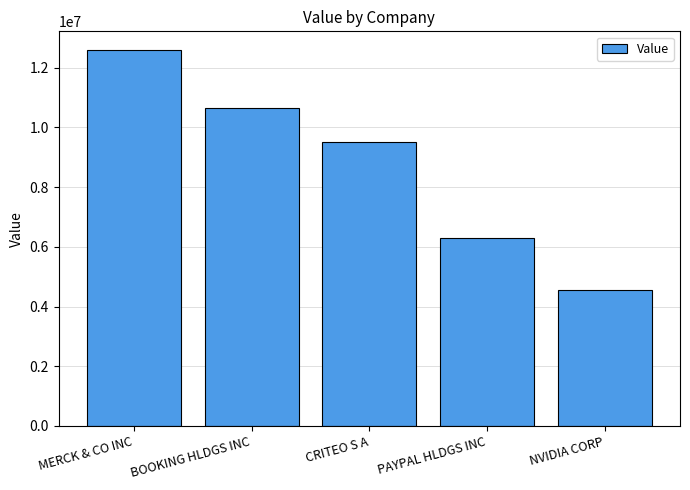

What is the average value?

8720400